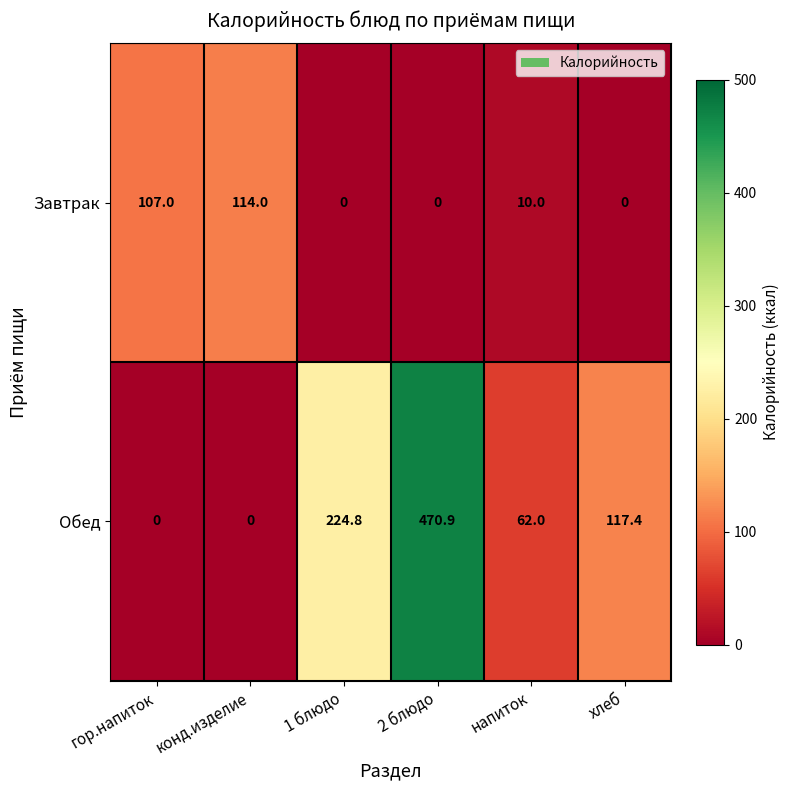

What is the sum of the Обед values at напиток and гор.напиток?

62.0